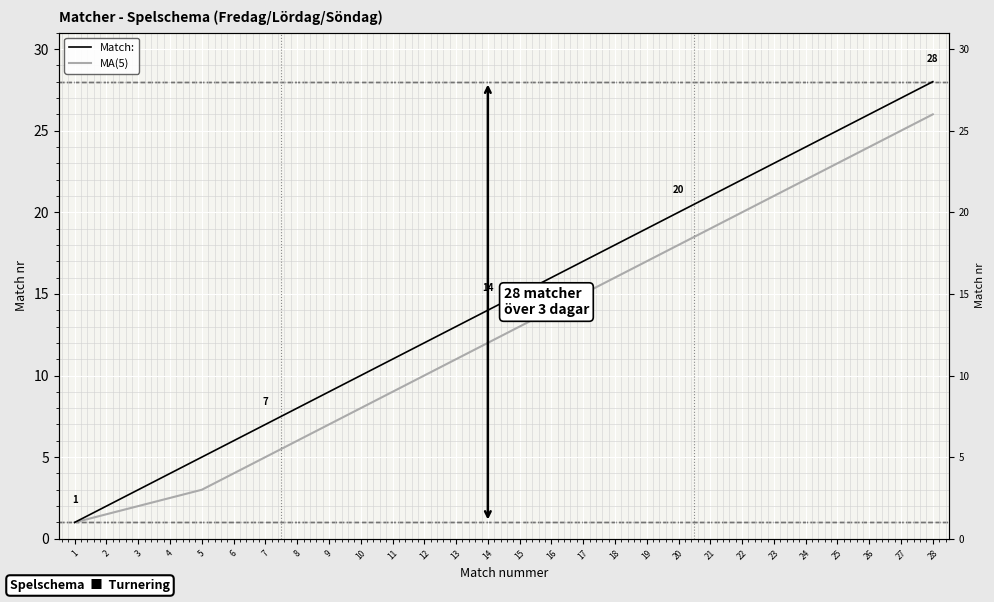

What is the value of the Match: point at the 8th from the left?

8.0